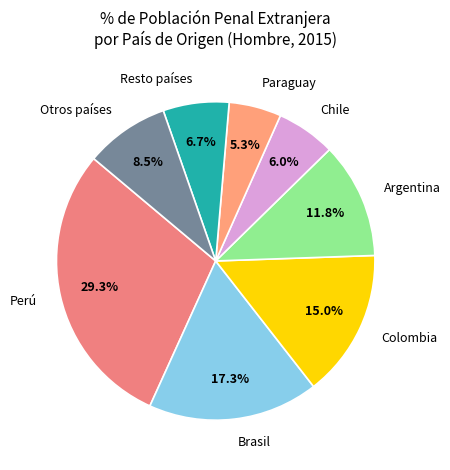

What is the smallest slice in the pie chart?

Paraguay